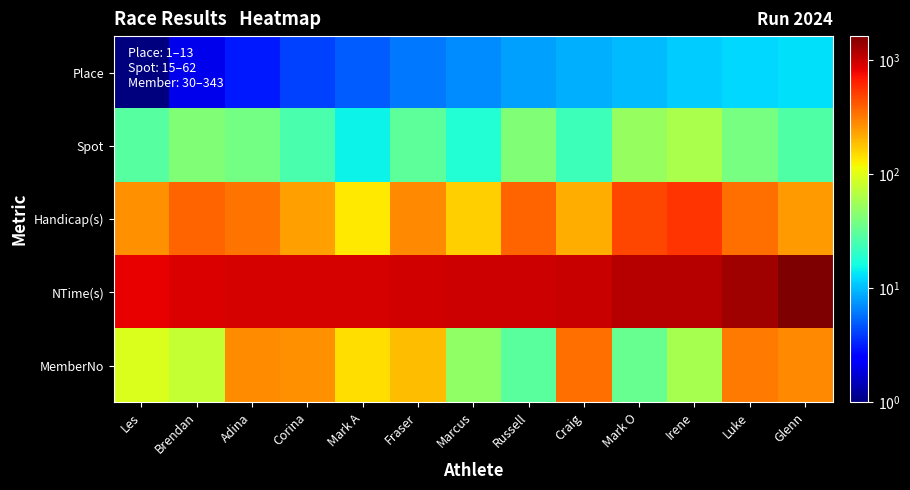

How many categories are shown in the chart?

13